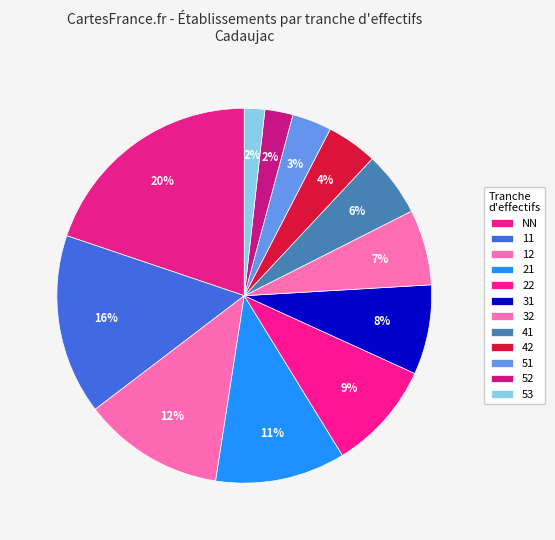

Count the number of slices in the pie.

12